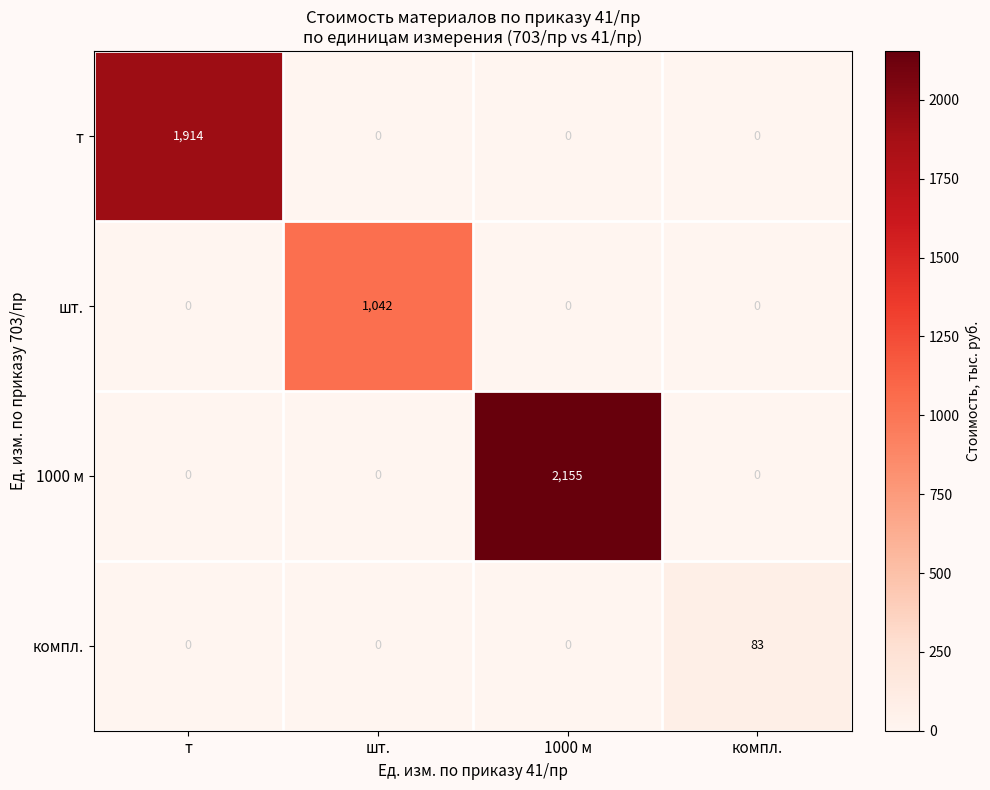

Reading left to right, extract all data points from this chart.

т: 1914	0	0	0
шт.: 0	1042	0	0
1000 м: 0	0	2155	0
компл.: 0	0	0	83